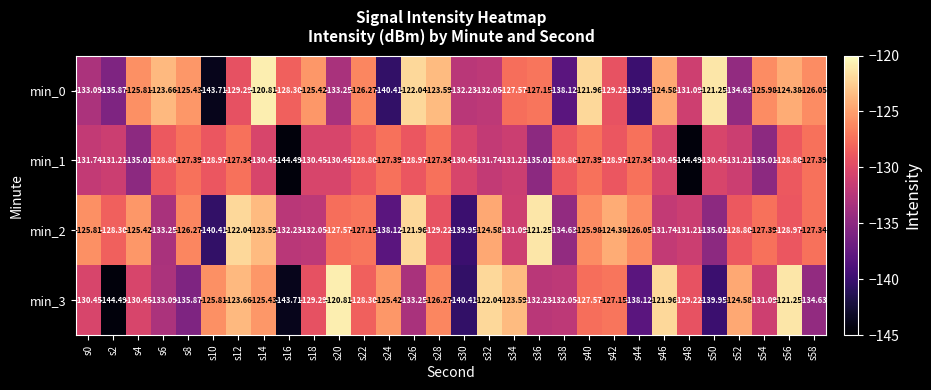

Is the value of min_3 at s56 greater than the value of min_2 at s40?

Yes